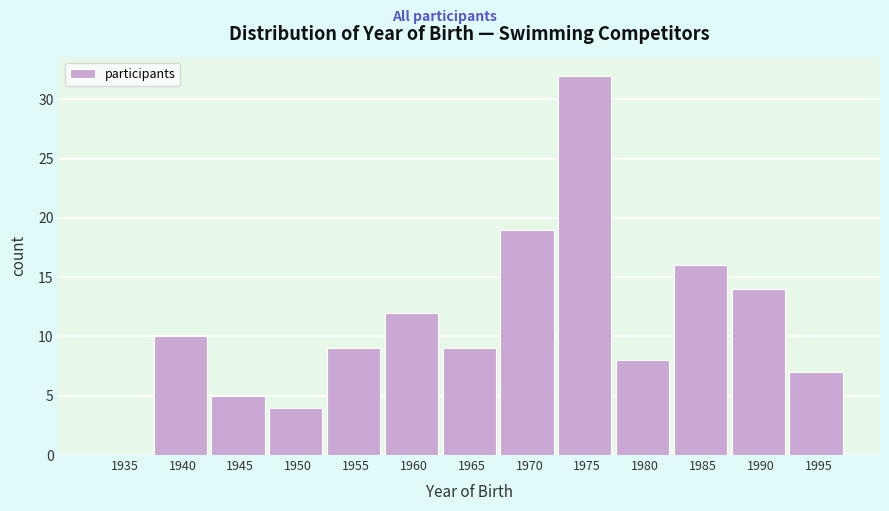

Reading left to right, what are all the values shown in this chart?

1935=0	1940=10	1945=5	1950=4	1955=9	1960=12	1965=9	1970=19	1975=32	1980=8	1985=16	1990=14	1995=7